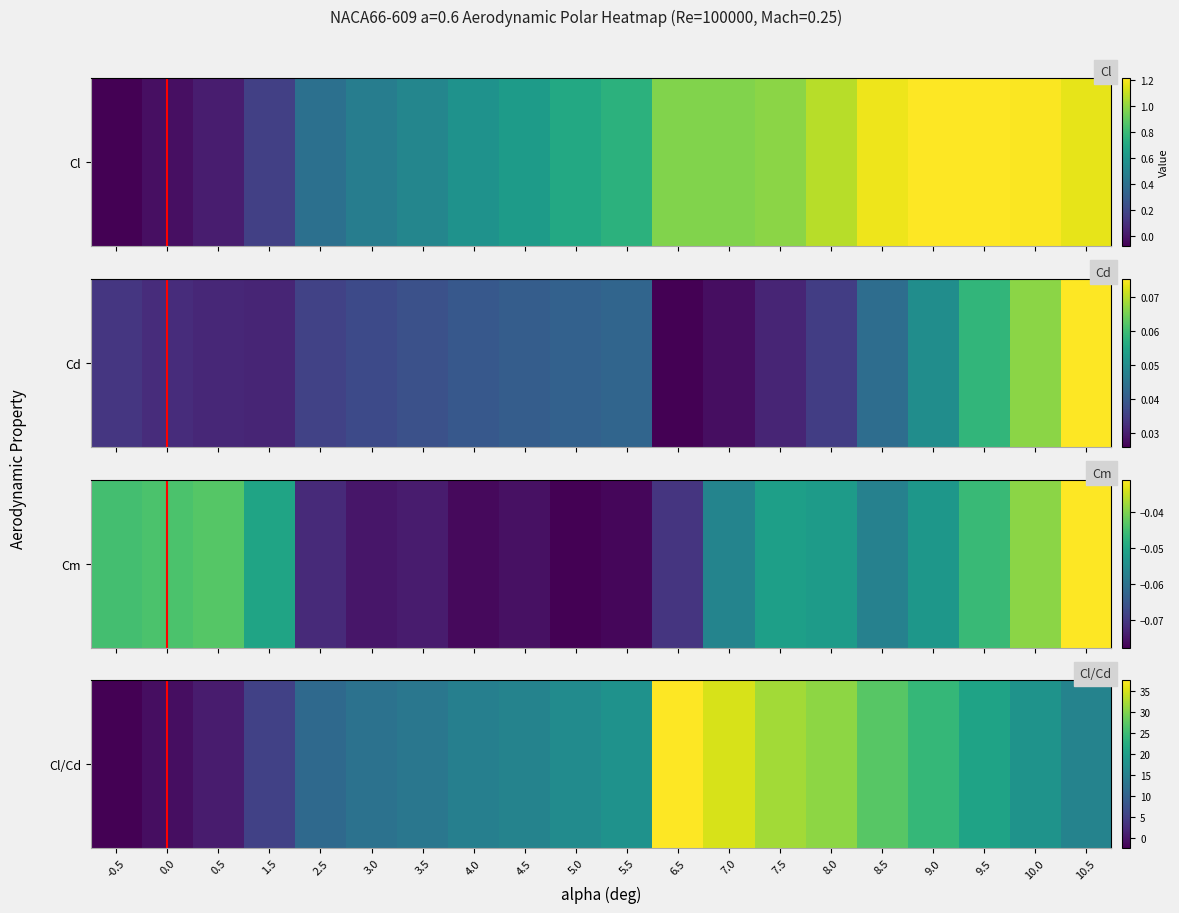

How many distinct data groups are displayed?

1